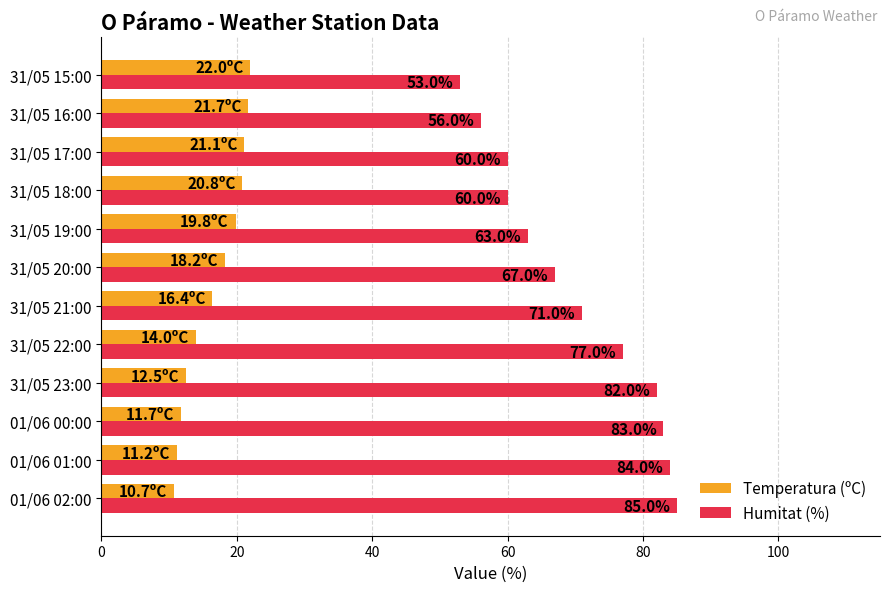

What is the difference between the second highest and second lowest values in the Temperatura (ºC) series?

10.5